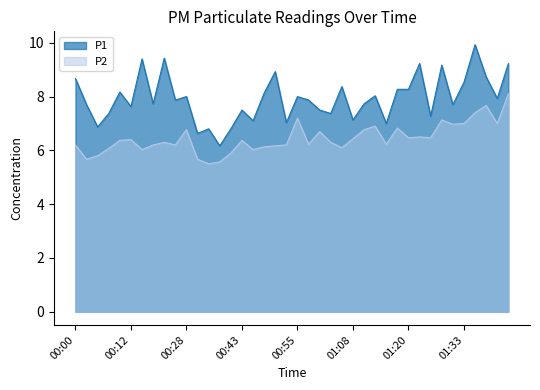

What is the difference between the highest and lowest values at 00:45?

1.1